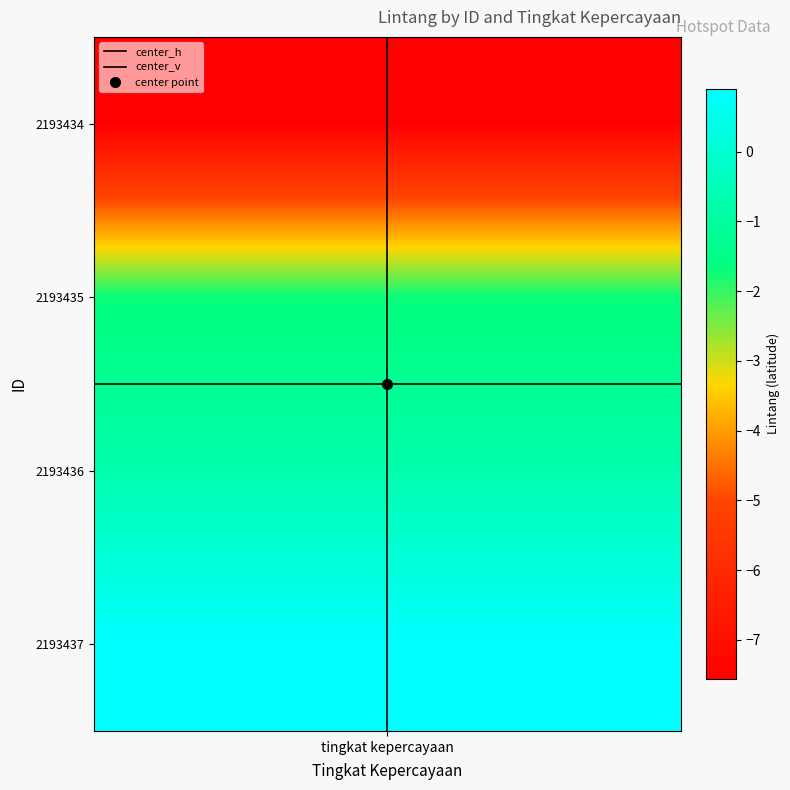

How many distinct data groups are displayed?

2